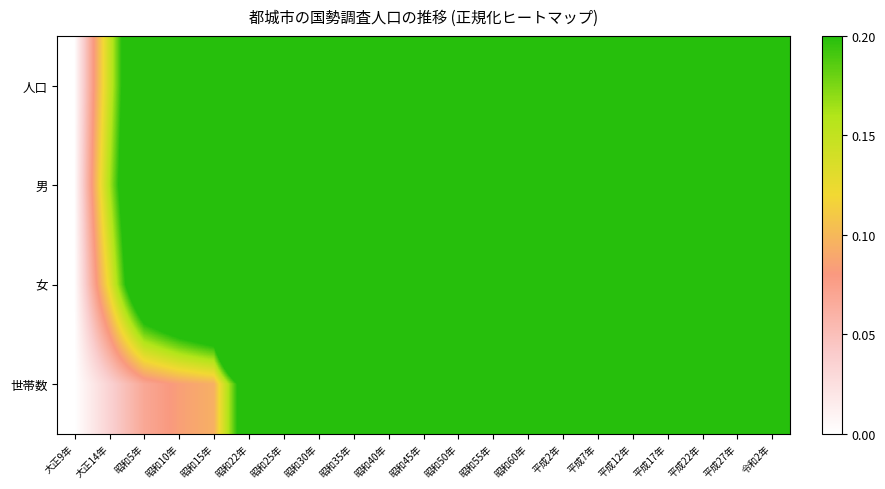

Count the number of data series in this chart.

4